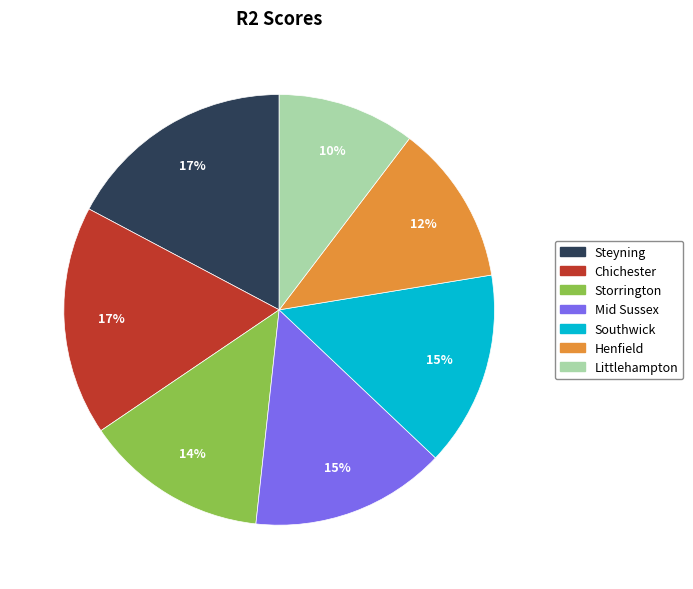

Which category has the smallest portion of the pie?

Littlehampton